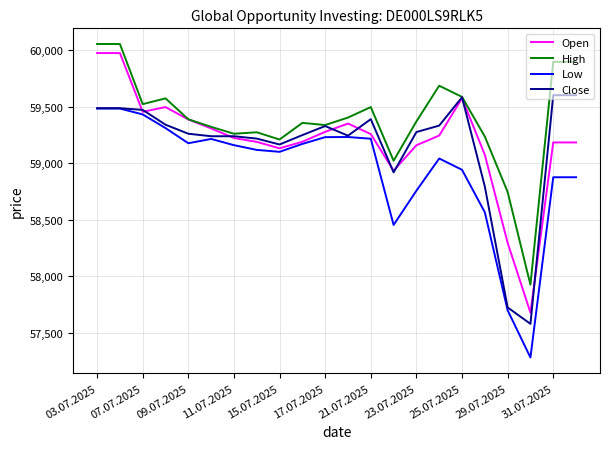

What is the difference between the maximum and minimum values in the Close series?

2023